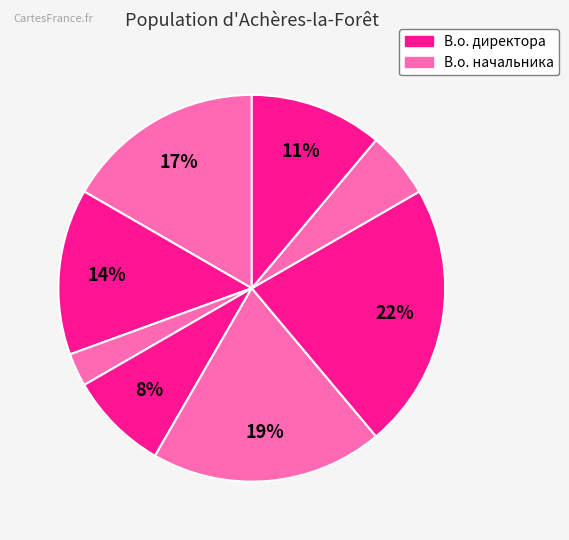

How many segments does this pie chart have?

8